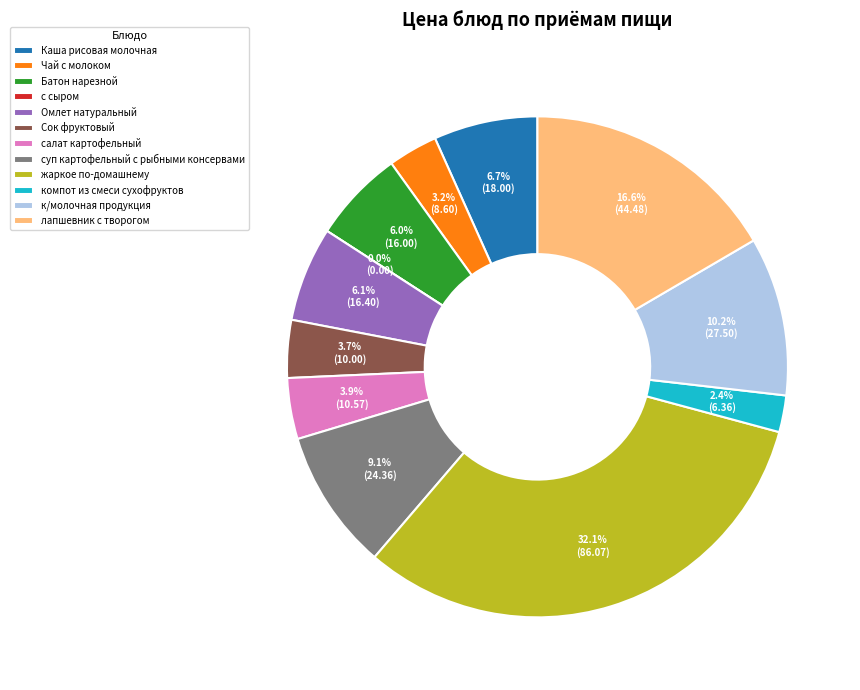

Combined, what portion of the pie is с сыром and Батон нарезной?

6.0%